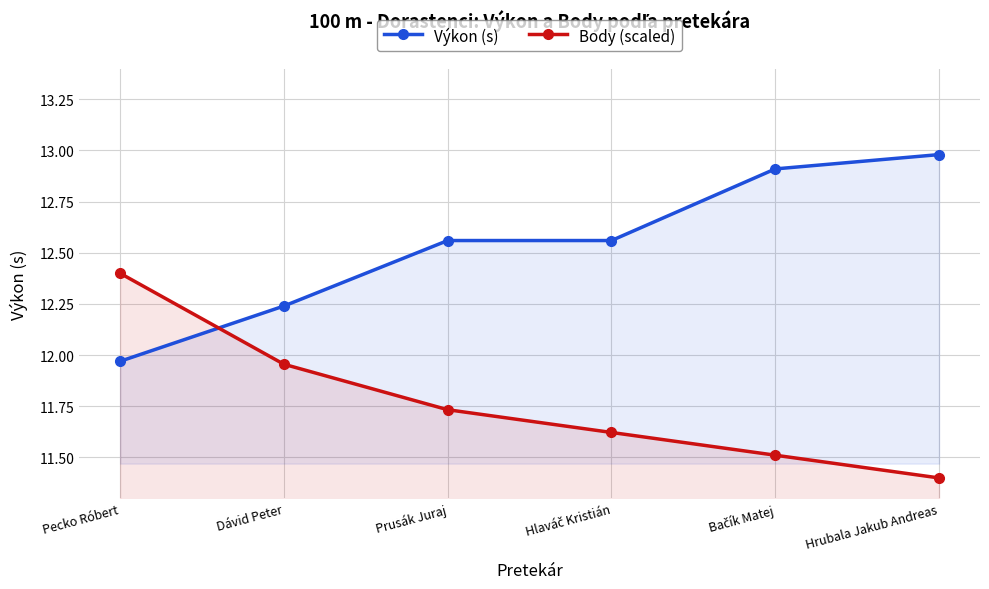

Is the value of Výkon (s) at Dávid Peter greater than the value of Body (scaled) at Bačík Matej?

Yes